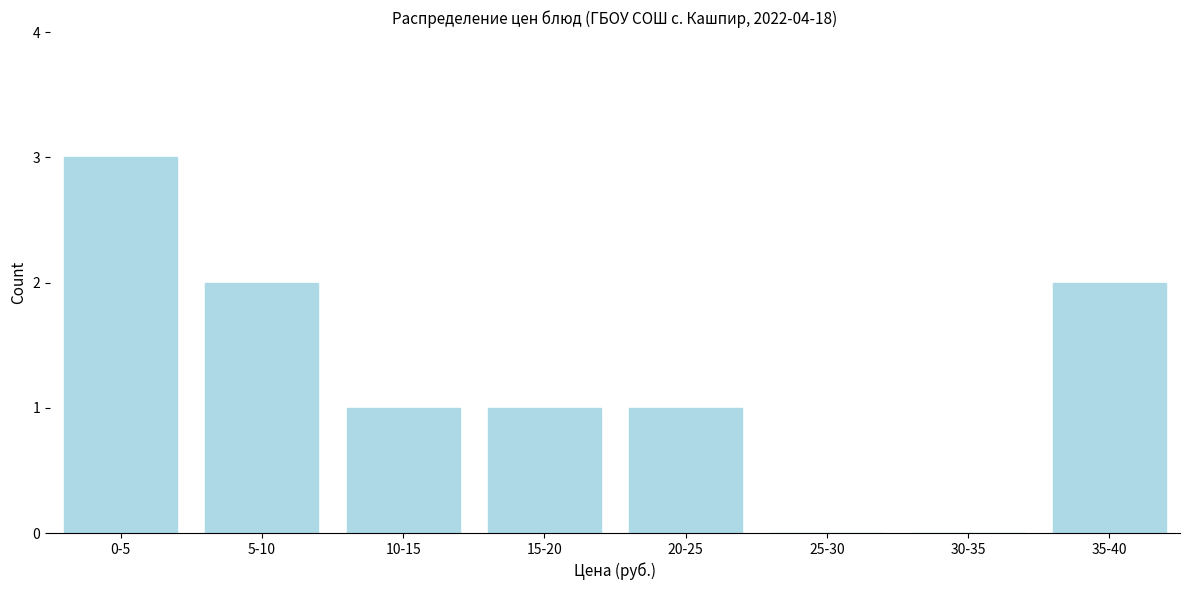

Reading left to right, extract all data points from this chart.

0-5=3	5-10=2	10-15=1	15-20=1	20-25=1	25-30=0	30-35=0	35-40=2